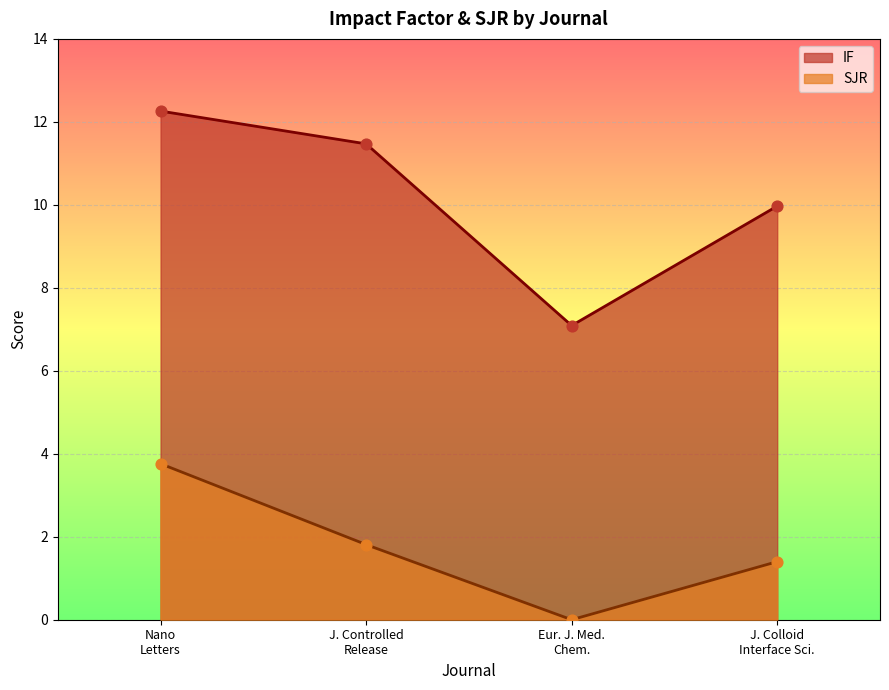

Which series reaches the minimum Y coordinate?

SJR